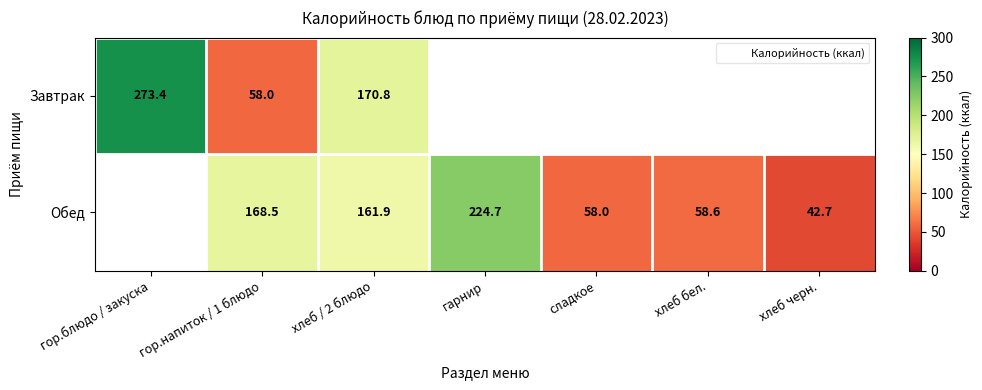

At хлеб / 2 блюдо, list the series in order from largest to smallest.

Завтрак, Обед